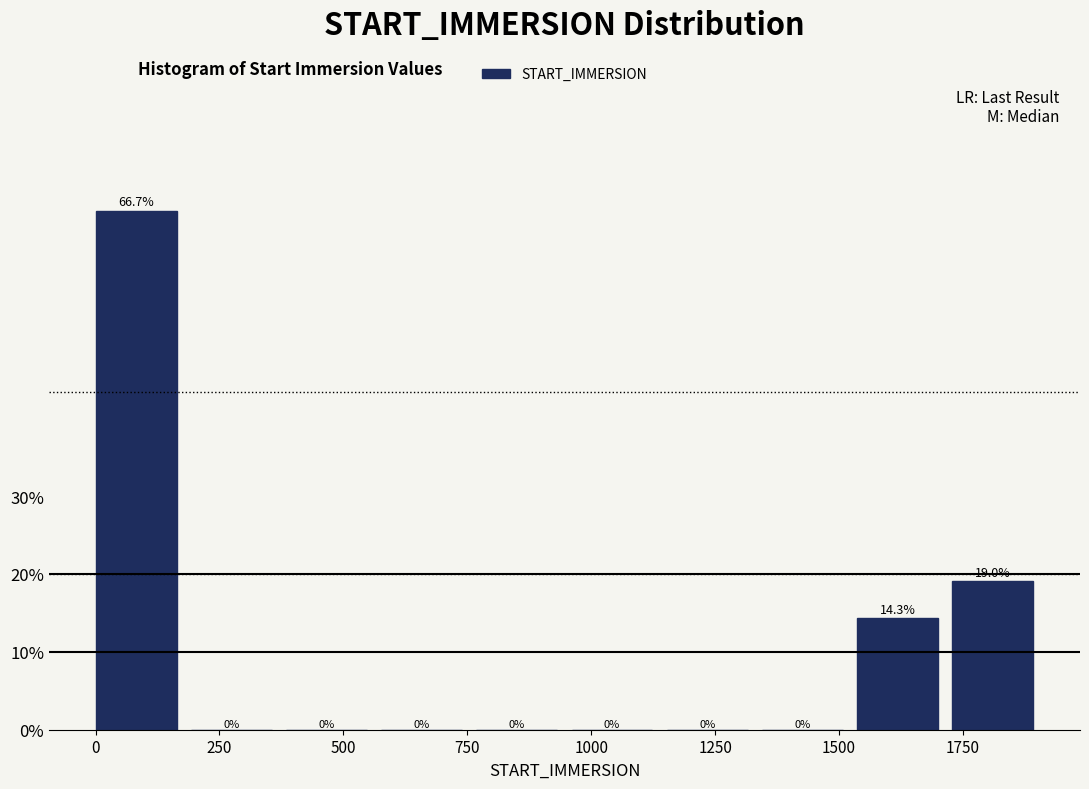

Read against the x-axis, roughly where is the centre of the tallest bar?

100